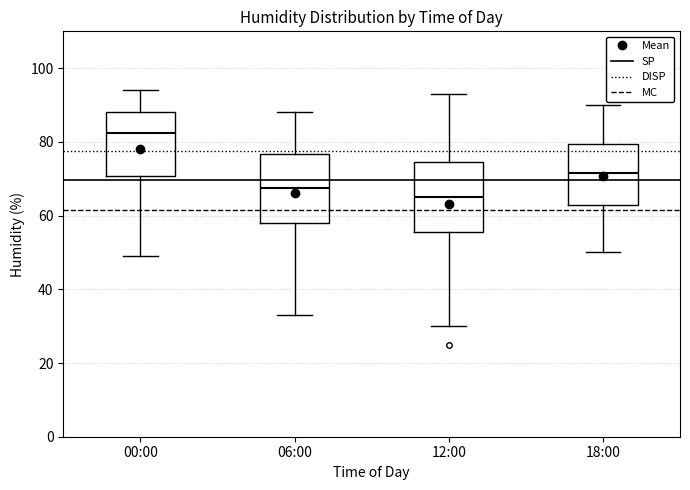

Reading left to right, transcribe this box plot: for each box, give where its median line is, the range the box spans, and where its two whiskers end, as read against the y-axis. The values are not printed on the chart, so give them approximately, as read against the axis.

00:00: median 82, box 70 to 88, whiskers 50 to 94
06:00: median 68, box 58 to 76, whiskers 34 to 88
12:00: median 66, box 56 to 74, whiskers 30 to 94
18:00: median 72, box 62 to 80, whiskers 50 to 90